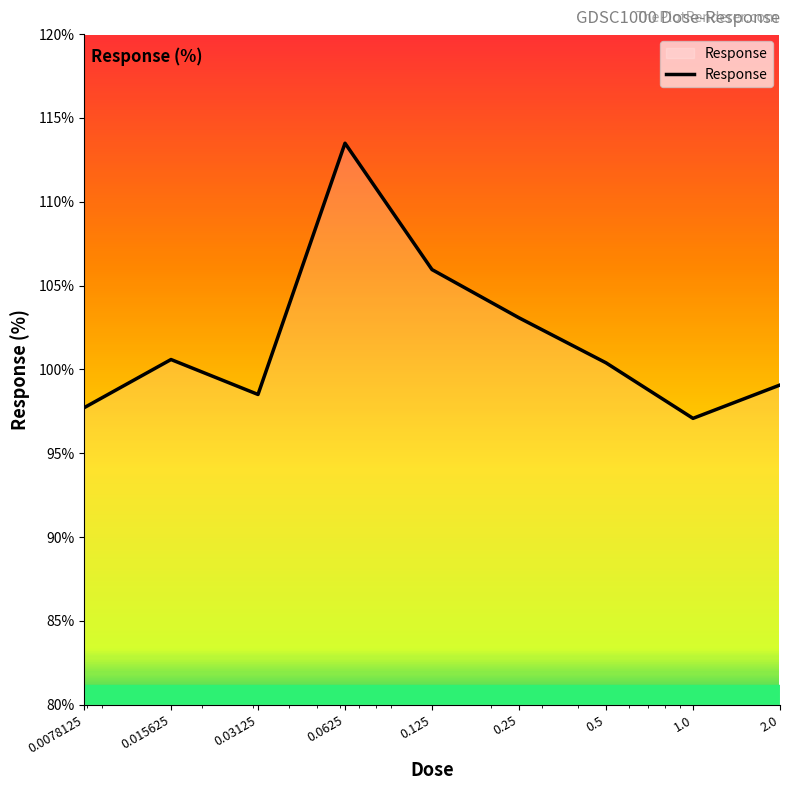

What is the greatest value displayed?

113.5